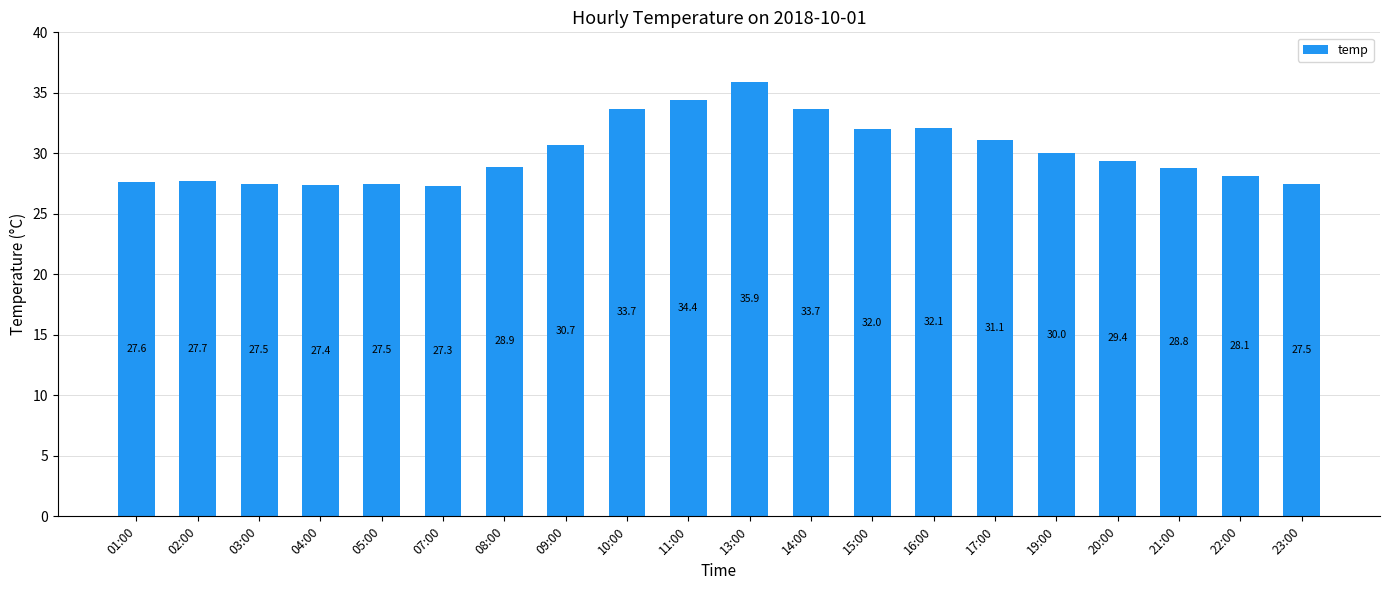

Does the chart contain any negative values?

No